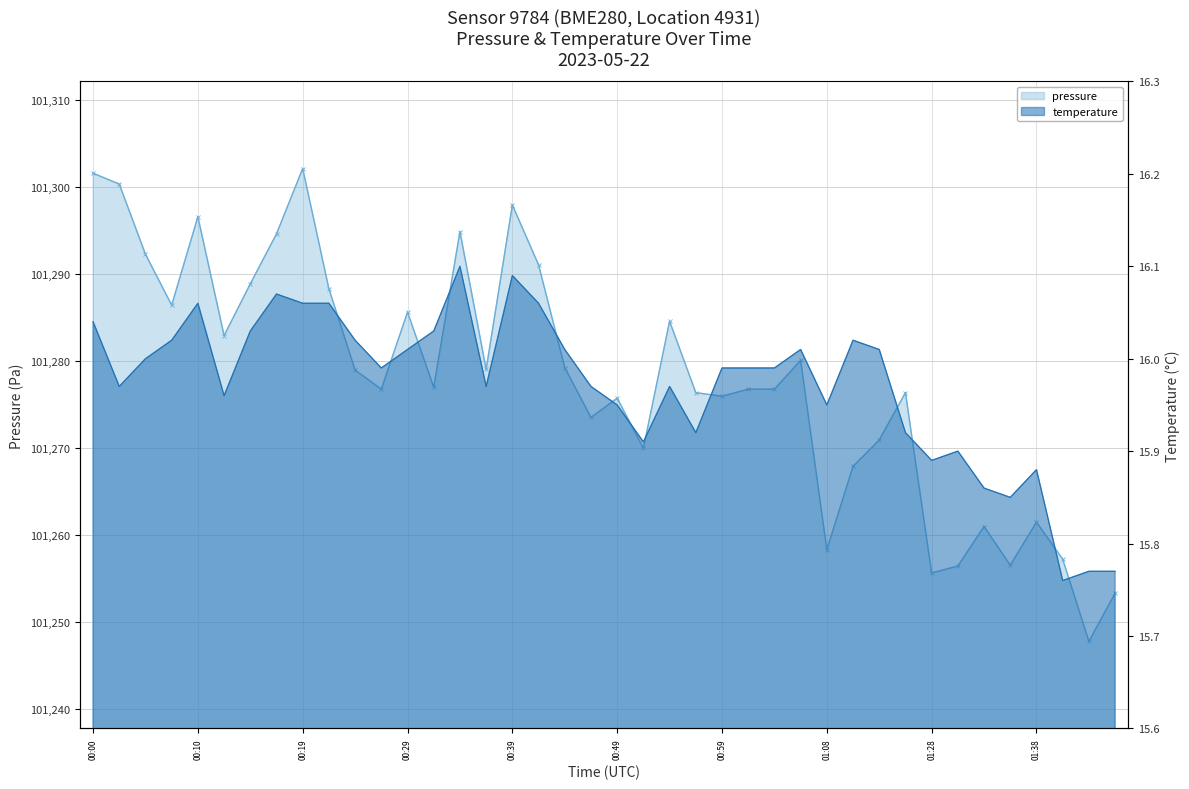

Count the number of categories in the chart.

40